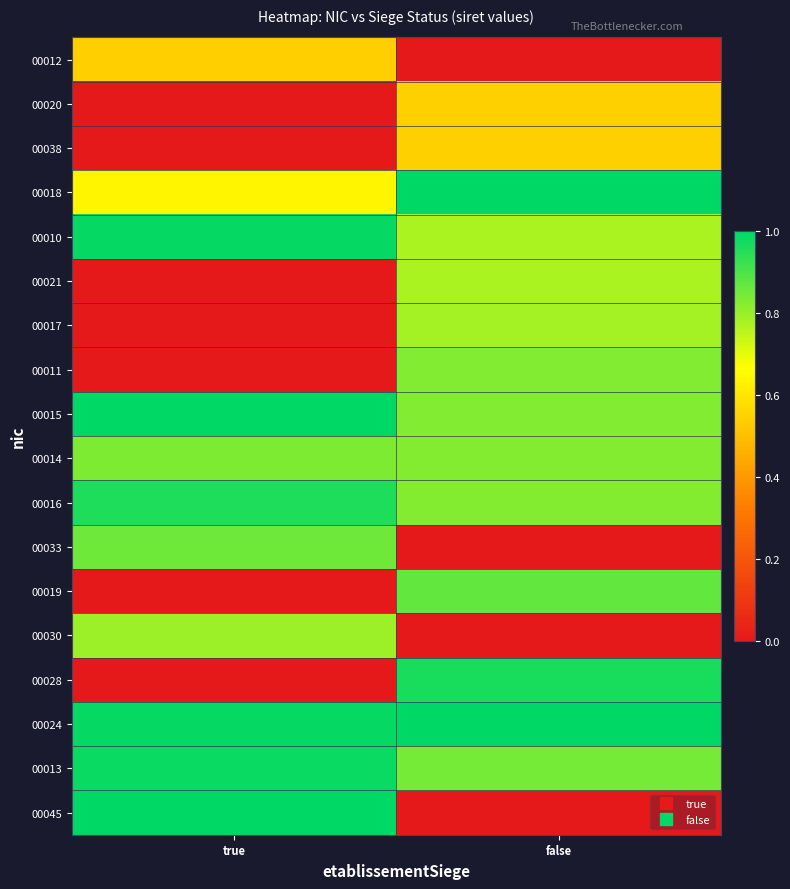

Rank the series at false from lowest to highest value.

00012, 00033, 00030, 00045, 00020, 00038, 00010, 00021, 00017, 00016, 00014, 00011, 00015, 00013, 00019, 00028, 00018, 00024